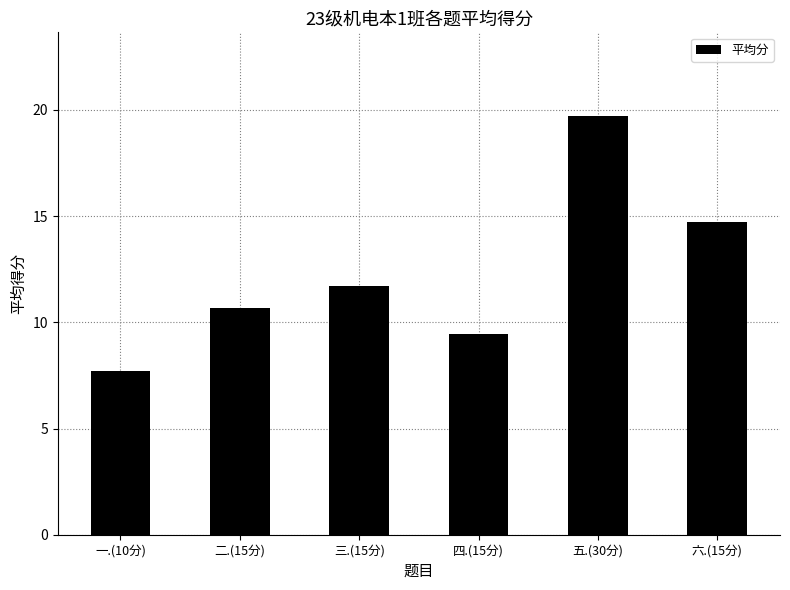

How many data points does each series have?

6